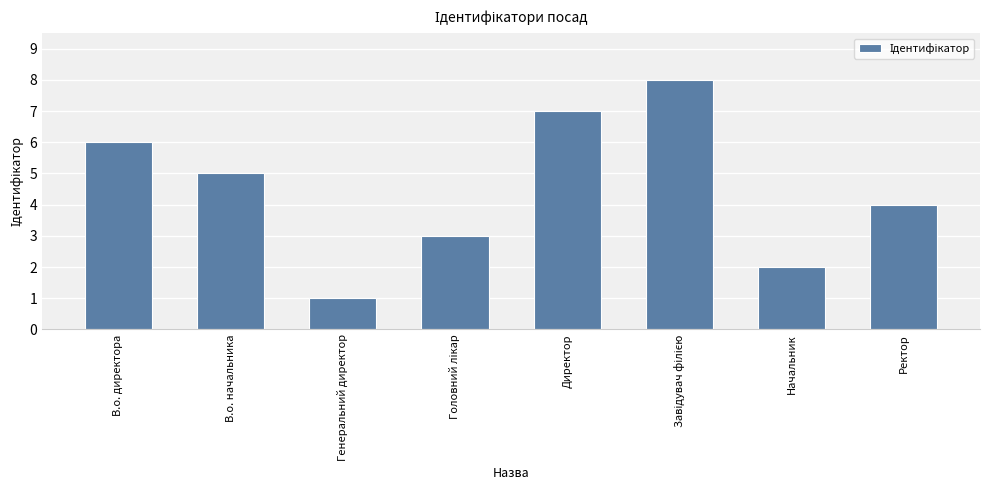

Reading right to left, extract all data points from this chart.

4	2	8	7	3	1	5	6